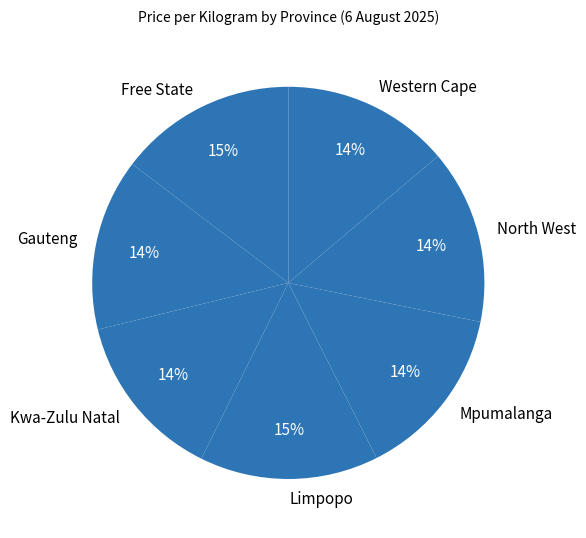

Is the sum of Free State and Western Cape greater than half?

No